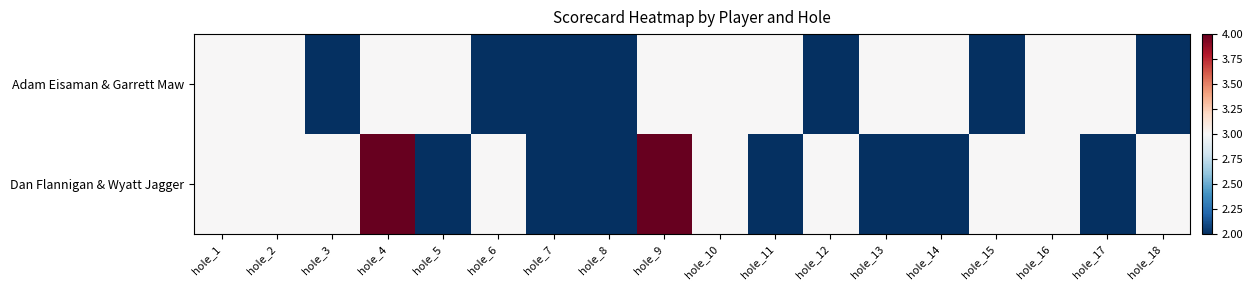

Between hole_11 and hole_18, which is larger?

hole_11